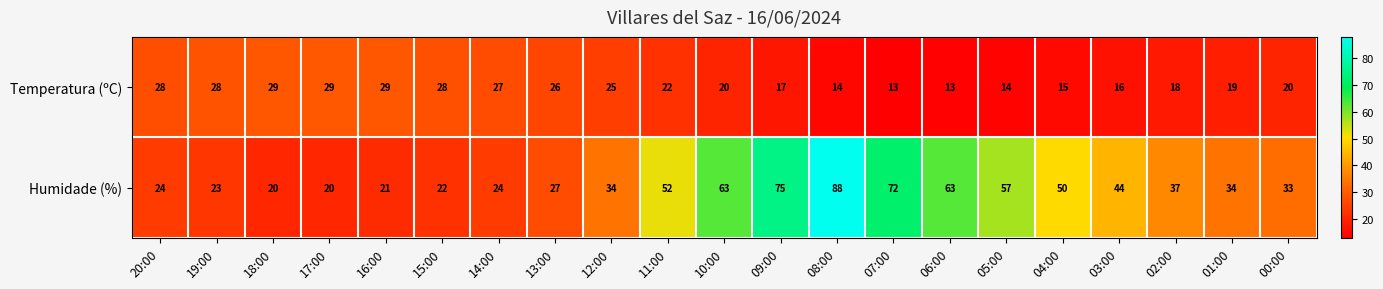

Where is Humidade (%) nearest to the value 54?

11:00